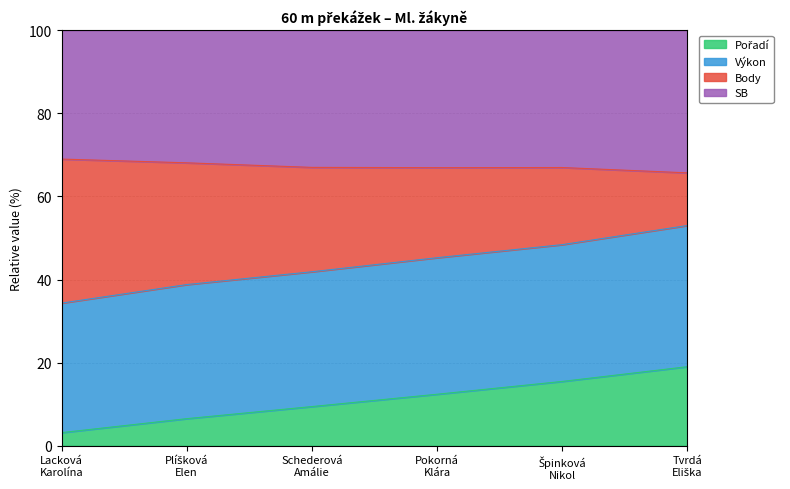

What position from the right is Tvrdá
Eliška?

1